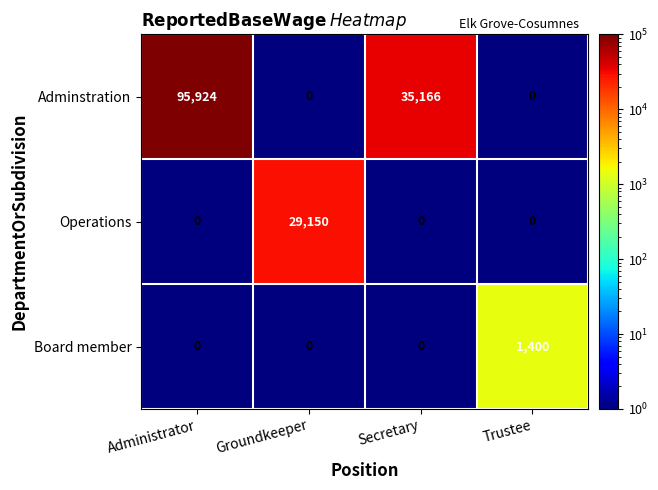

What is the average value of the Board member series?

350